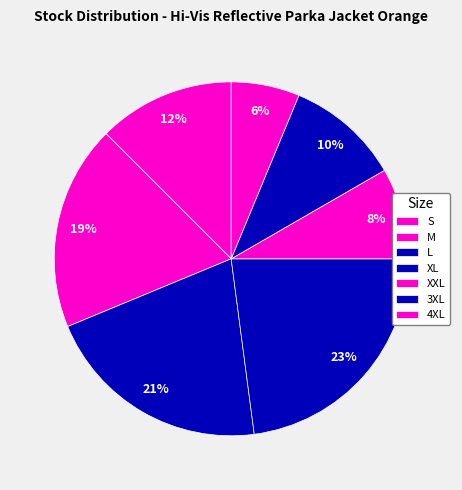

Rank the categories by value from lowest to highest.

4XL, XXL, 3XL, S, M, L, XL